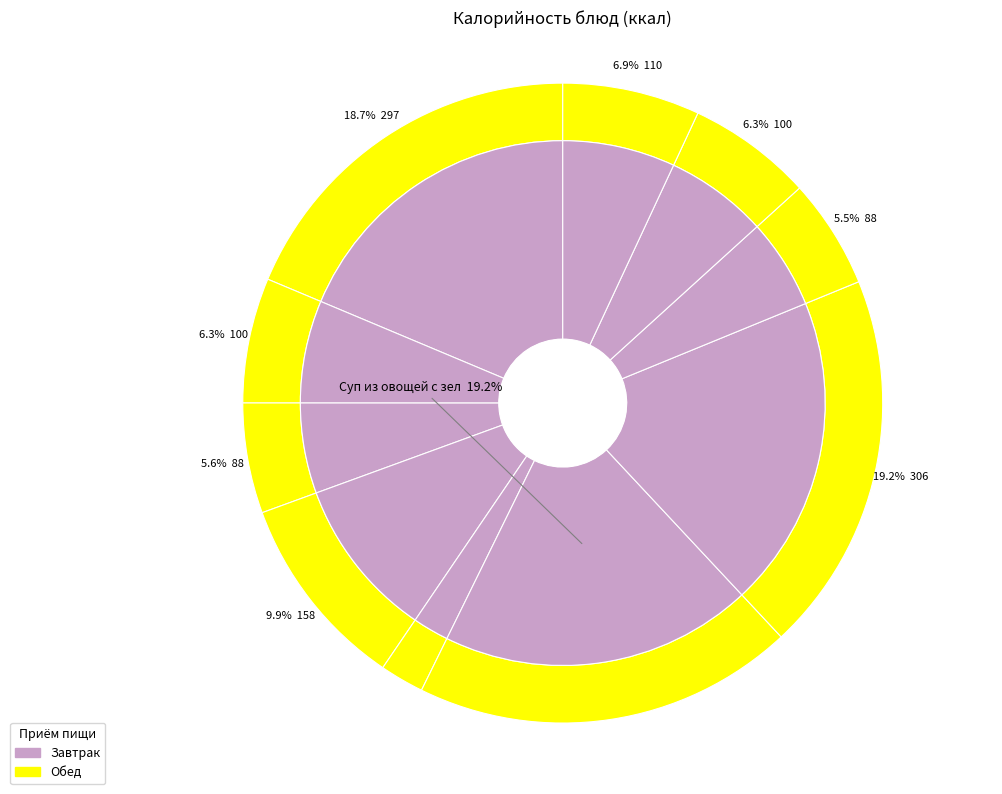

How many segments does this pie chart have?

10